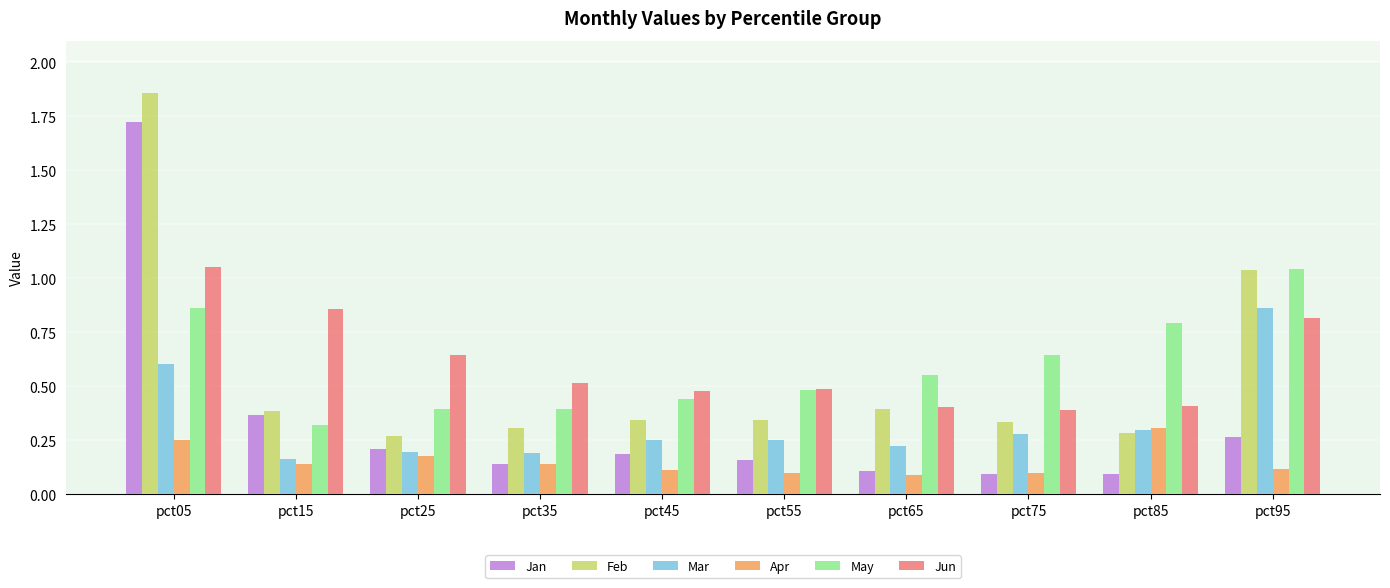

What is the sum of the Jun values at pct45 and pct15?

1.3